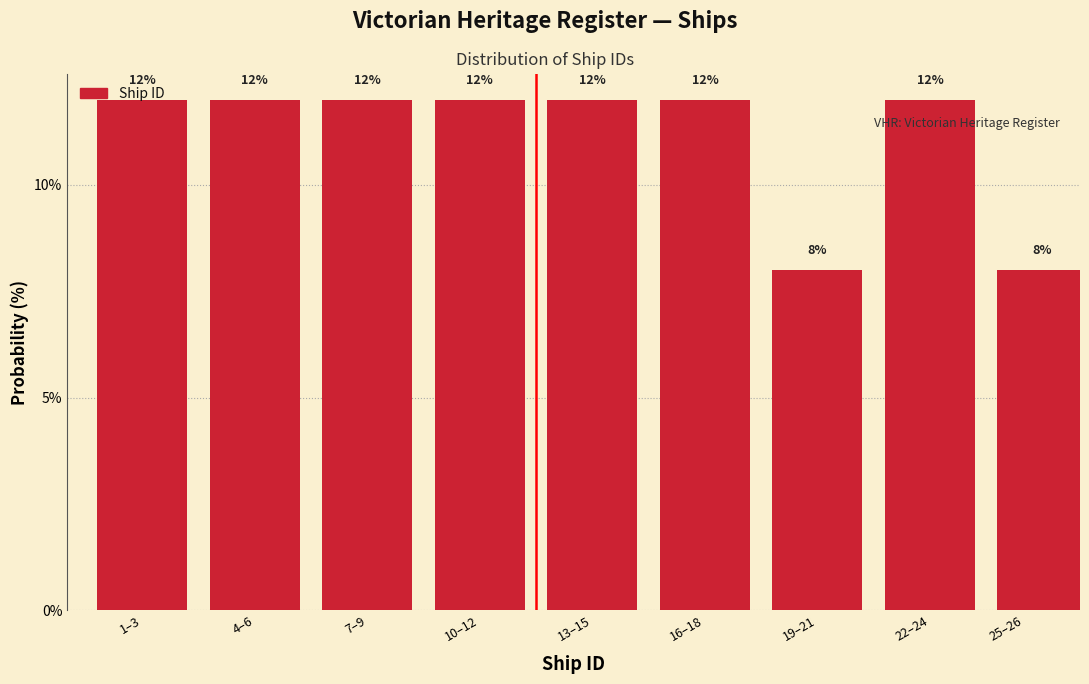

Count the values in the range 12 to 13.

7